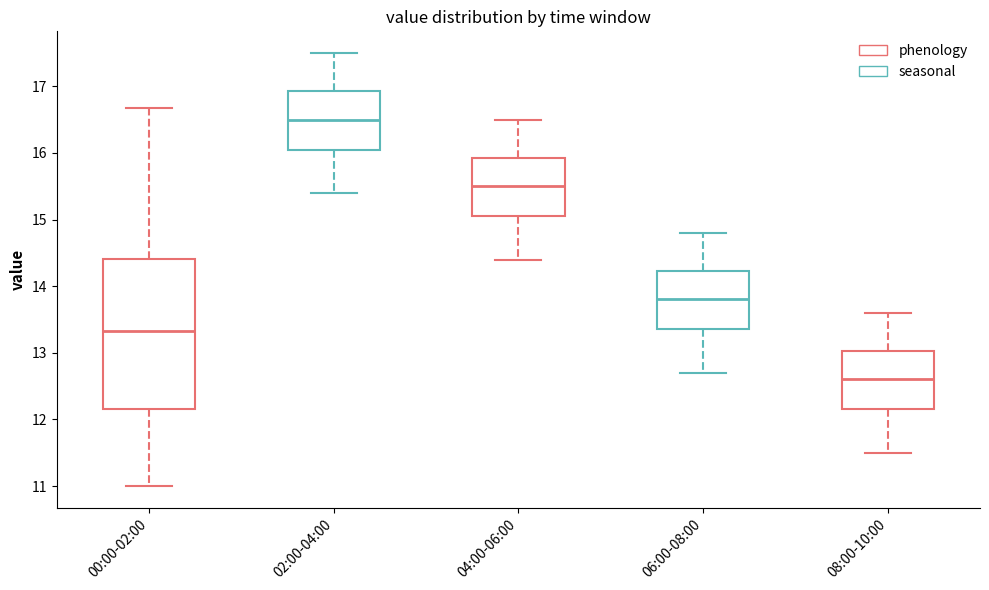

Which box's median line is the lowest?

08:00-10:00